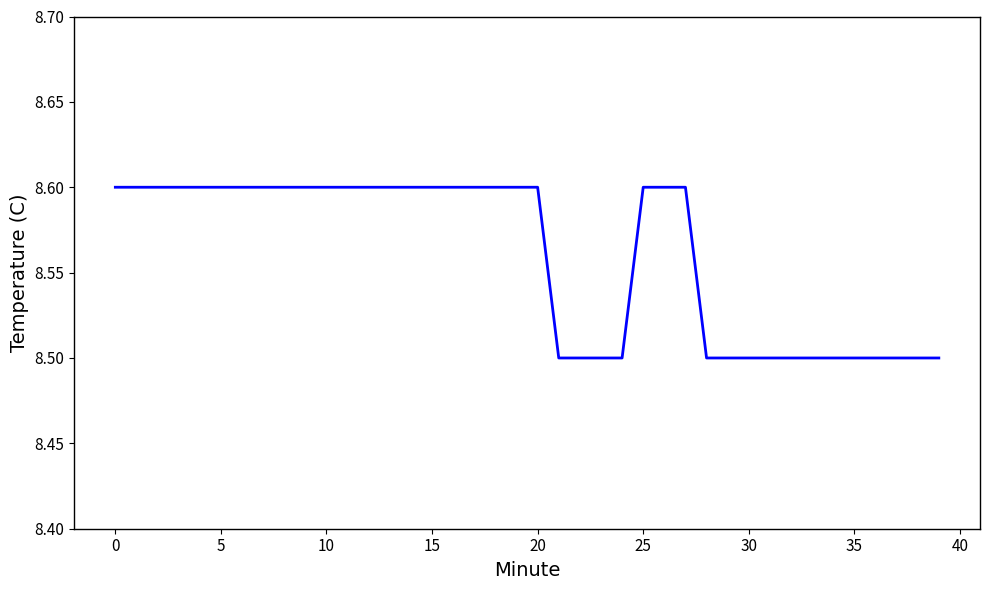

What is the maximum value shown in the chart?

8.6